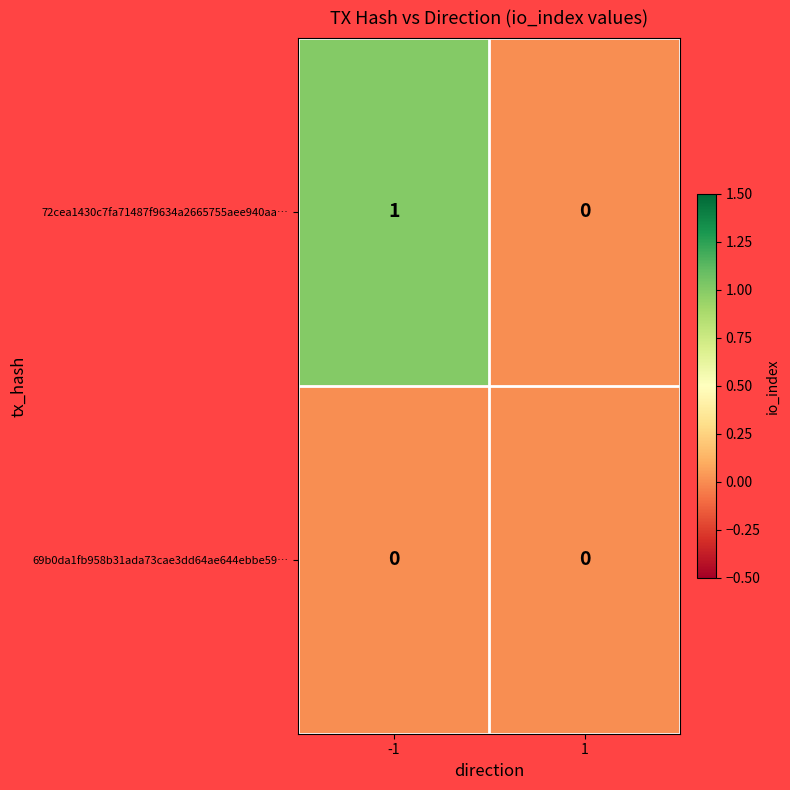

Is it true that 72cea1430c7fa71487f9634a2665755aee940aa… equals 2 at -1?

False